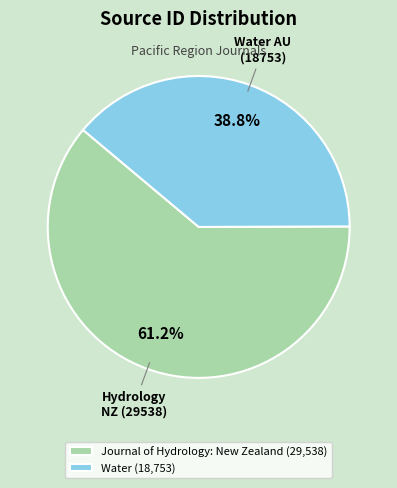

Which has a higher value, Water or Journal of Hydrology: New Zealand?

Journal of Hydrology: New Zealand